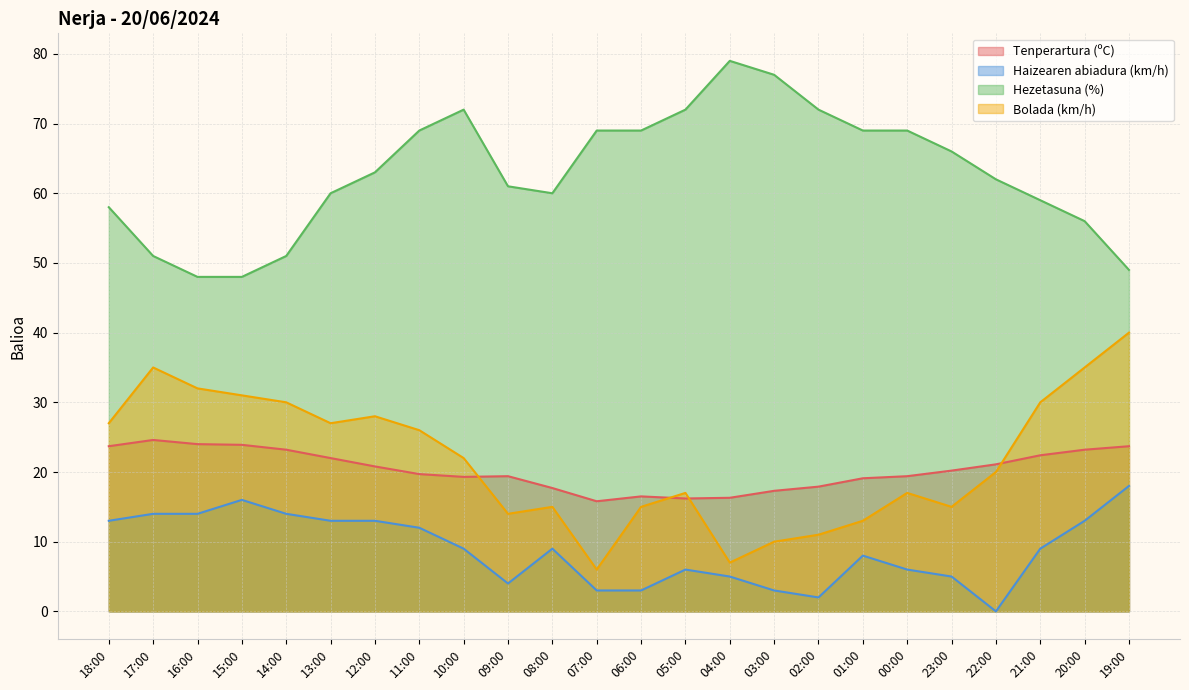

How many data points in Haizearen abiadura (km/h) are above 9?

10